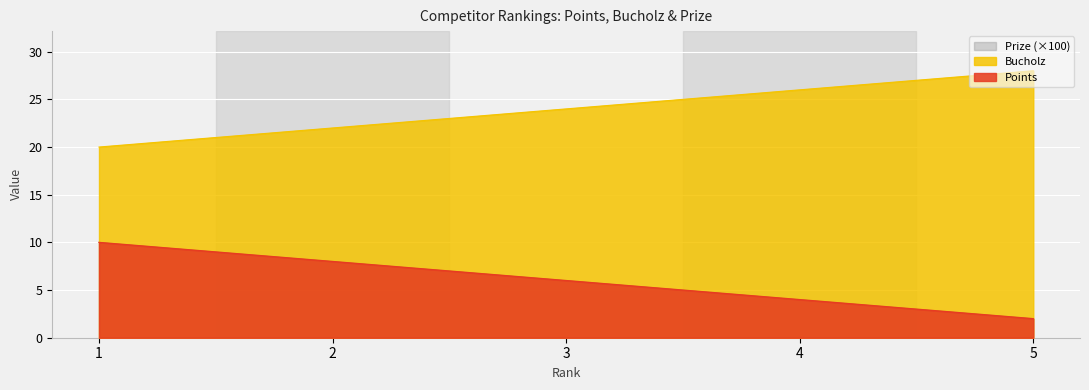

Is it true that Bucholz equals 10 at 1?

False